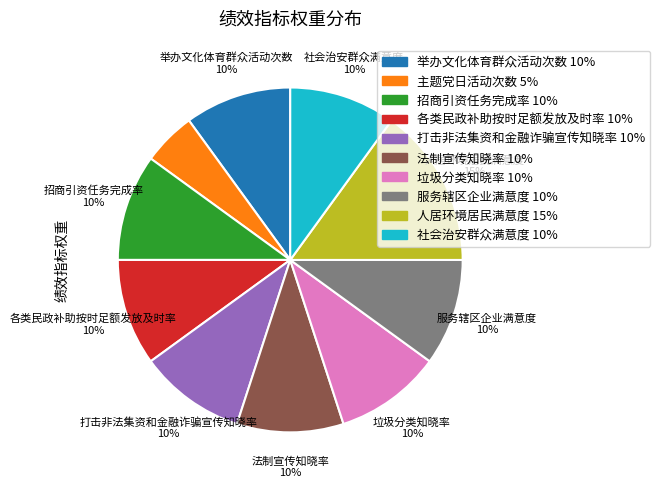

Count the number of slices in the pie.

10